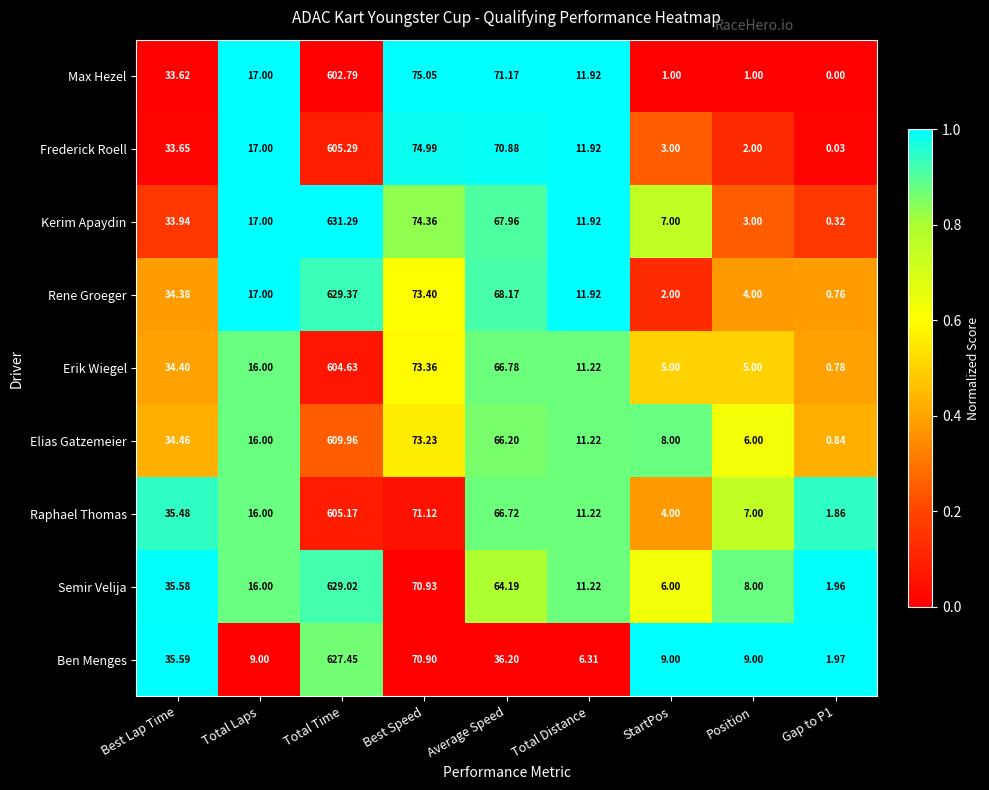

At which category is the sum across all series the highest?

Total Time